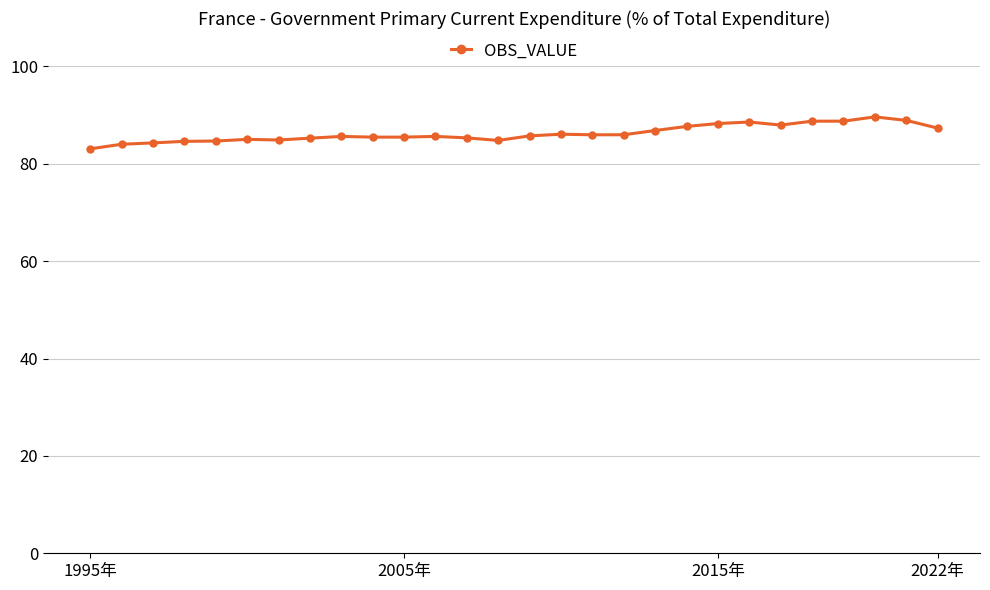

What is the value of the 2nd point from the left?

84.0